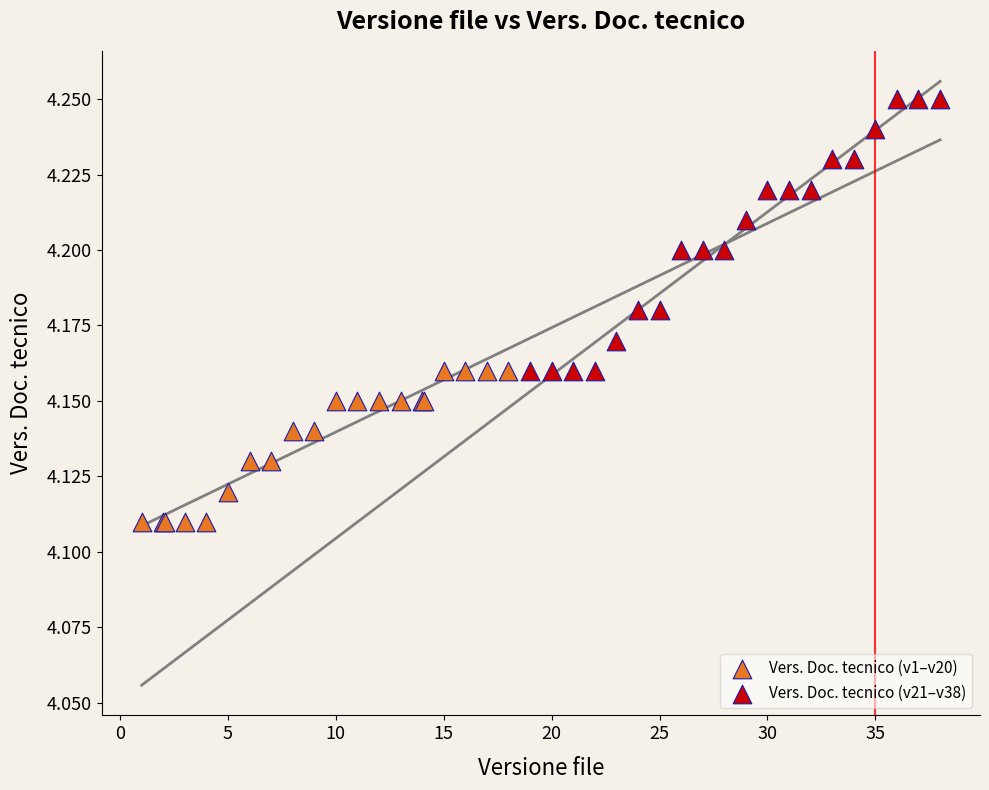

Which series reaches the minimum Y coordinate?

Vers. Doc. tecnico (v1–v20)